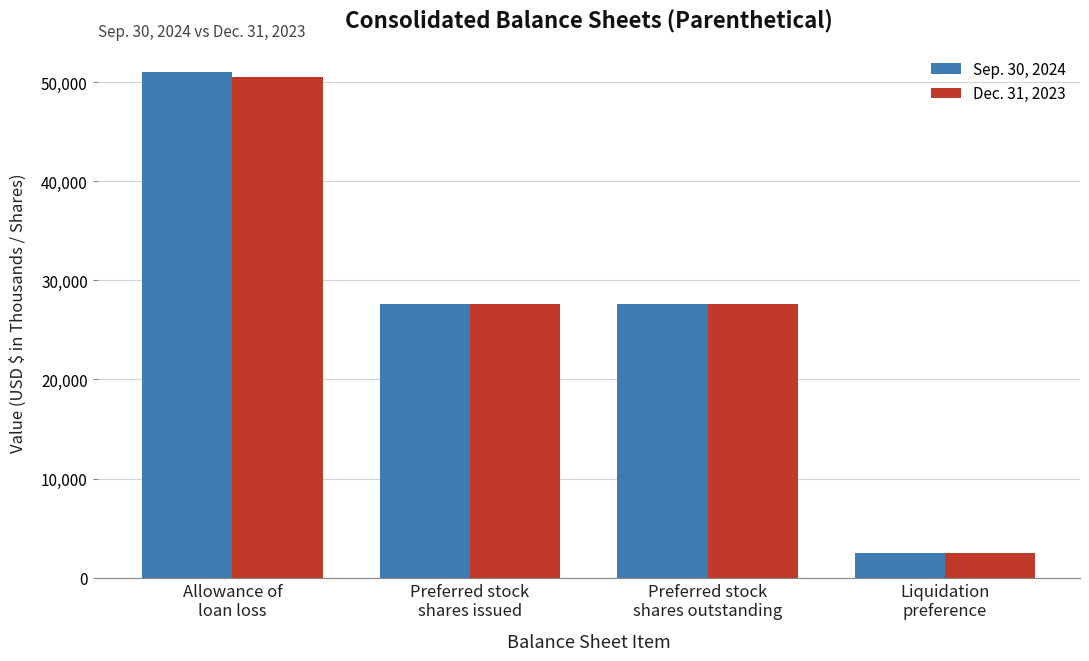

How many values in the Dec. 31, 2023 series are below 27600?

1